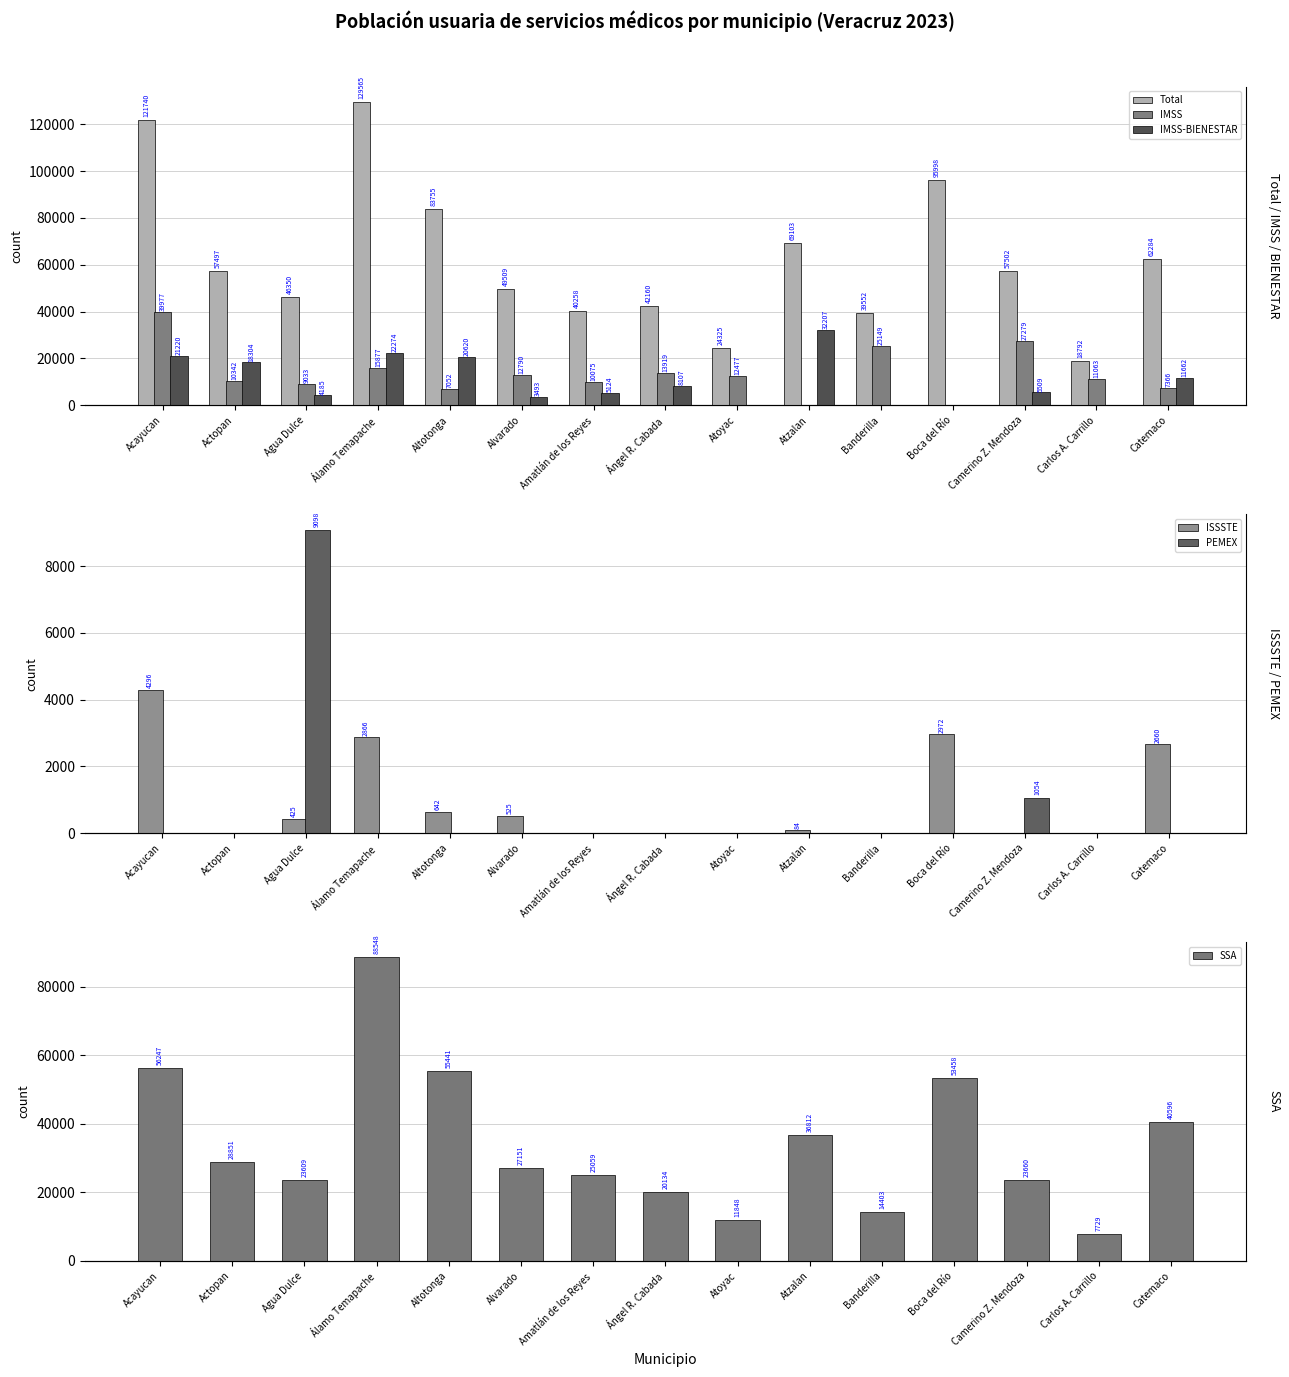

Where is Total nearest to the value 74178?

Atzalan